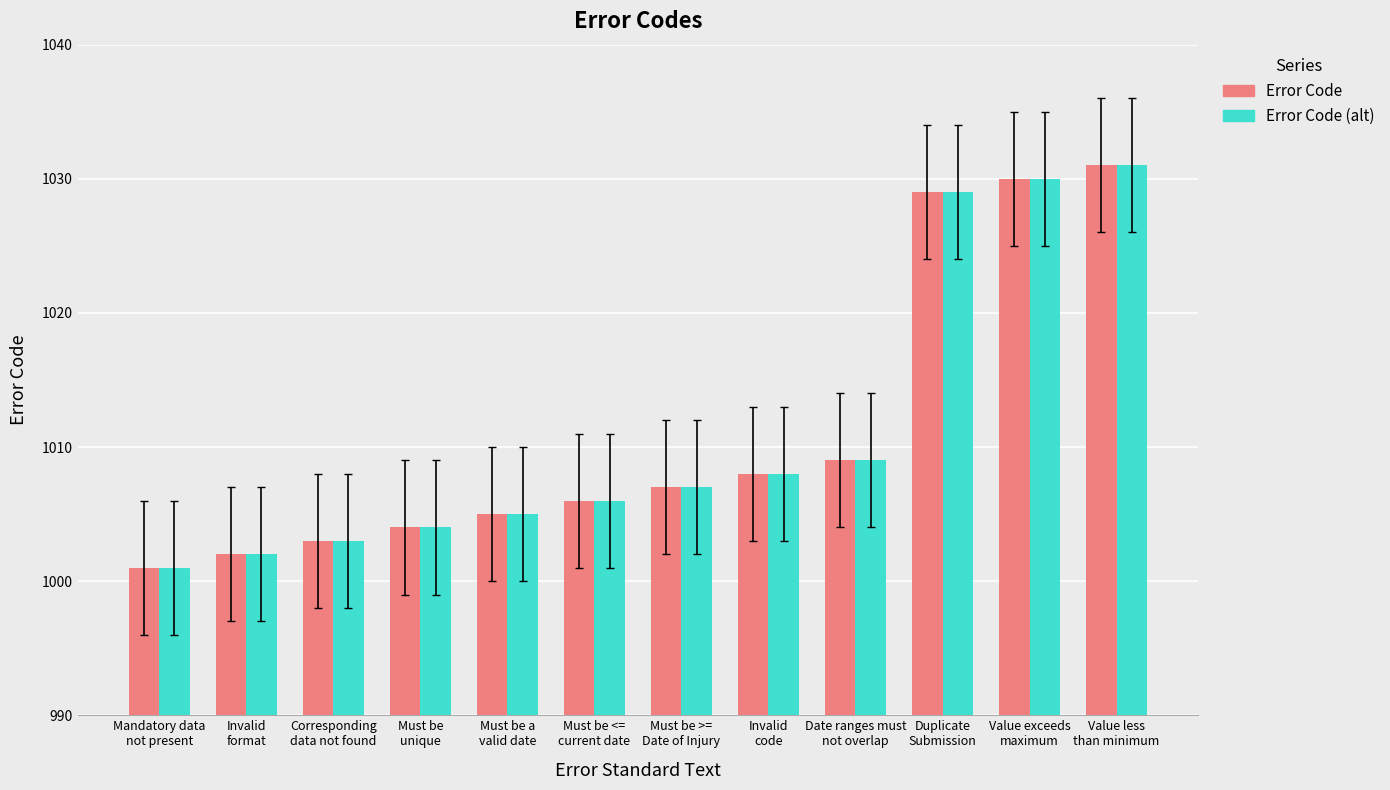

At which category is the sum across all series the highest?

Value less
than minimum